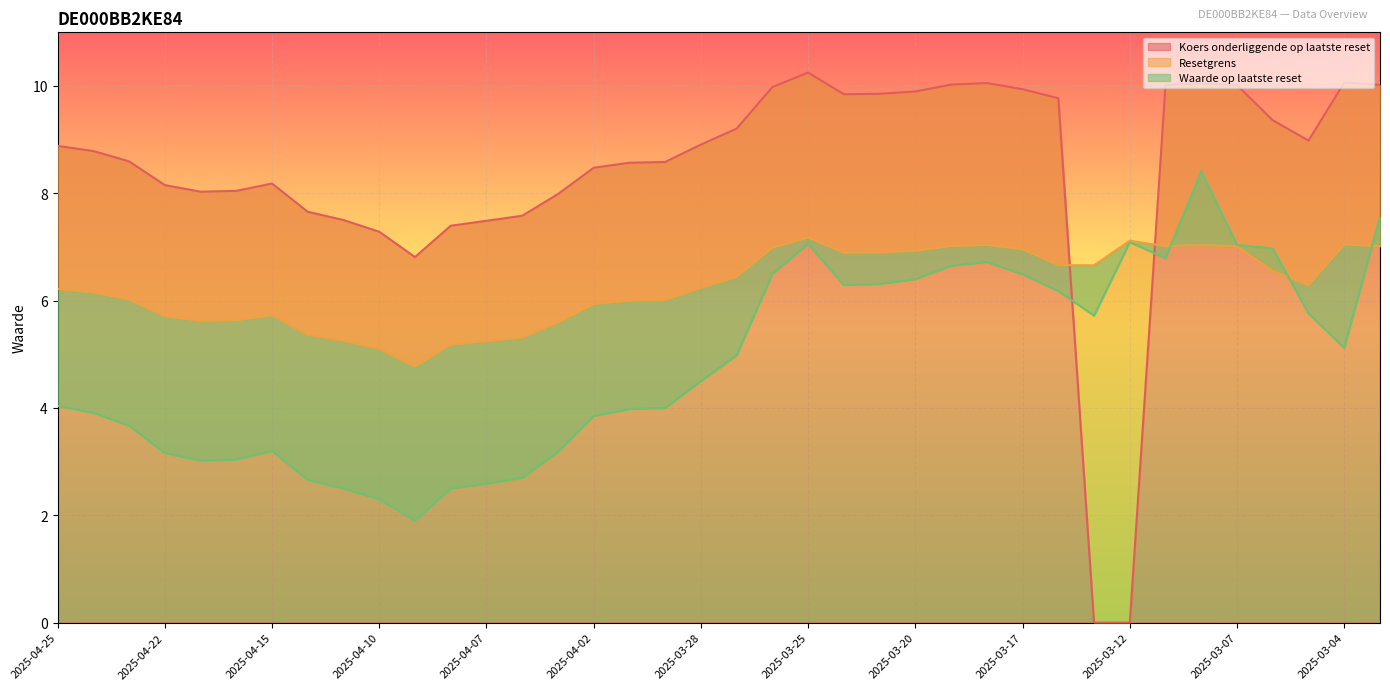

Does the chart display data point markers on the line(s)?

No